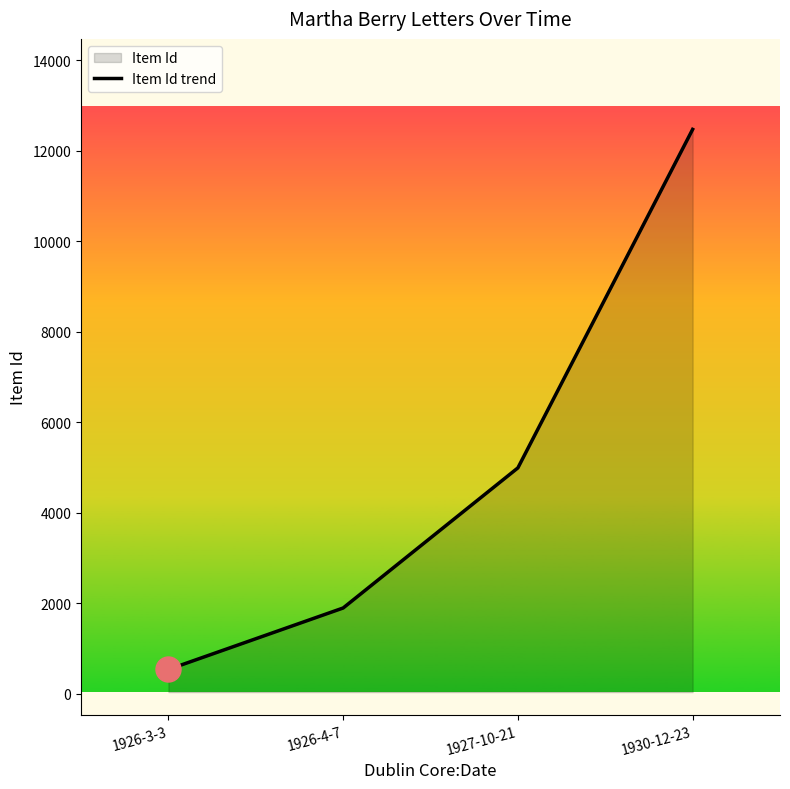

What is the smallest value displayed?

539